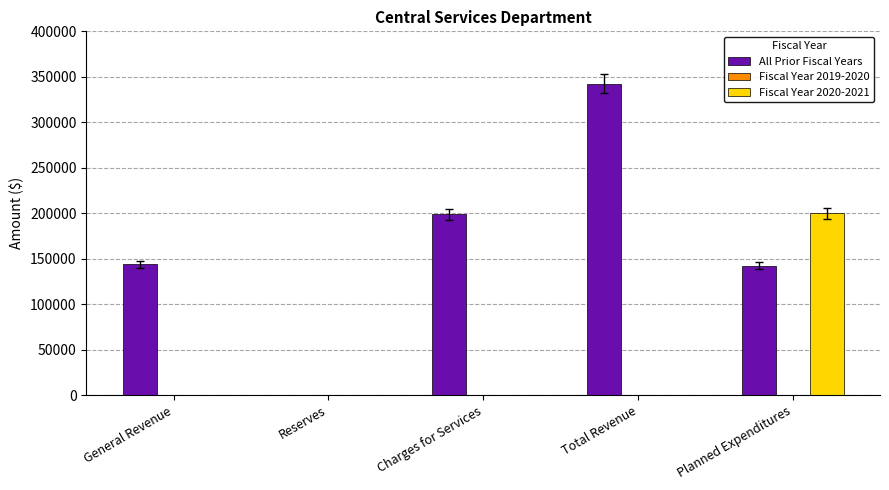

The All Prior Fiscal Years series shows 143640 at General Revenue. True or false?

True